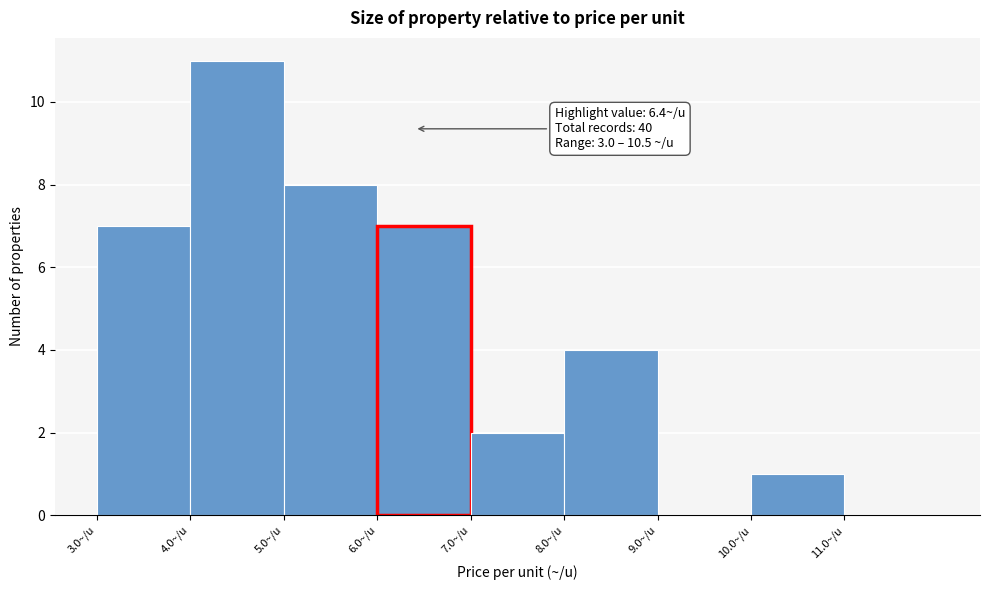

Over which range of the x-axis is the bar tallest?

4 to 5